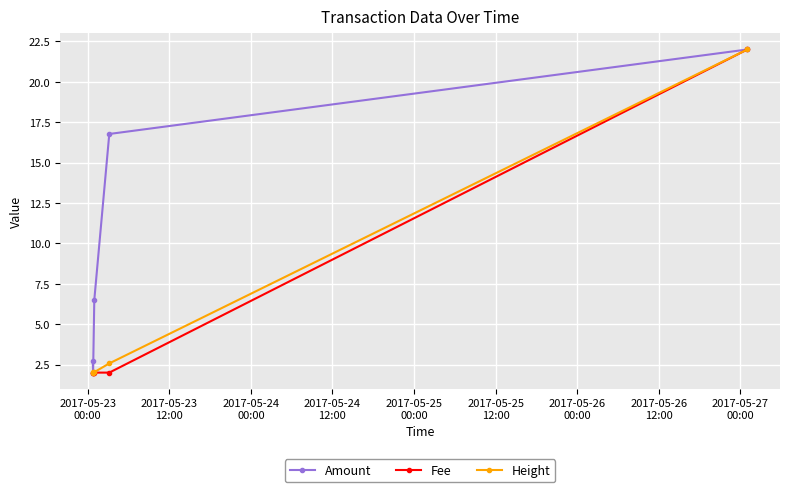

What is the value of the Amount point at the 3rd from the left?

6.5